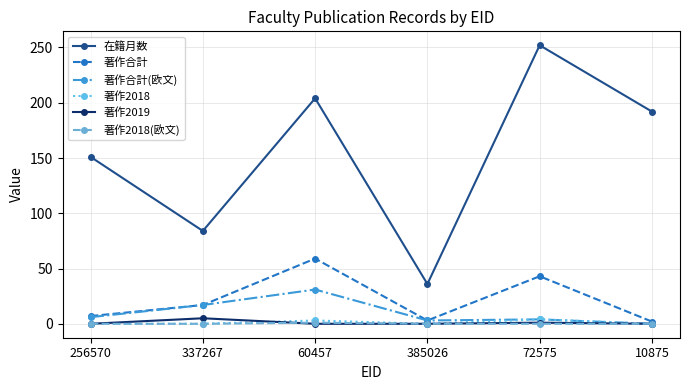

Where is 在籍月数 nearest to the value 144?

256570